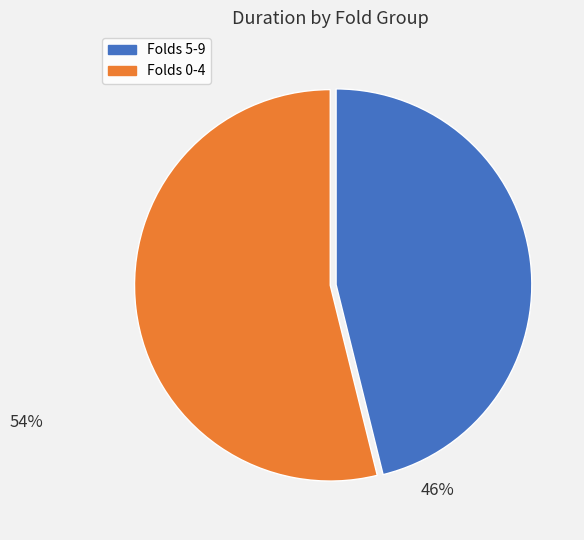

Does any single category account for the majority?

Yes